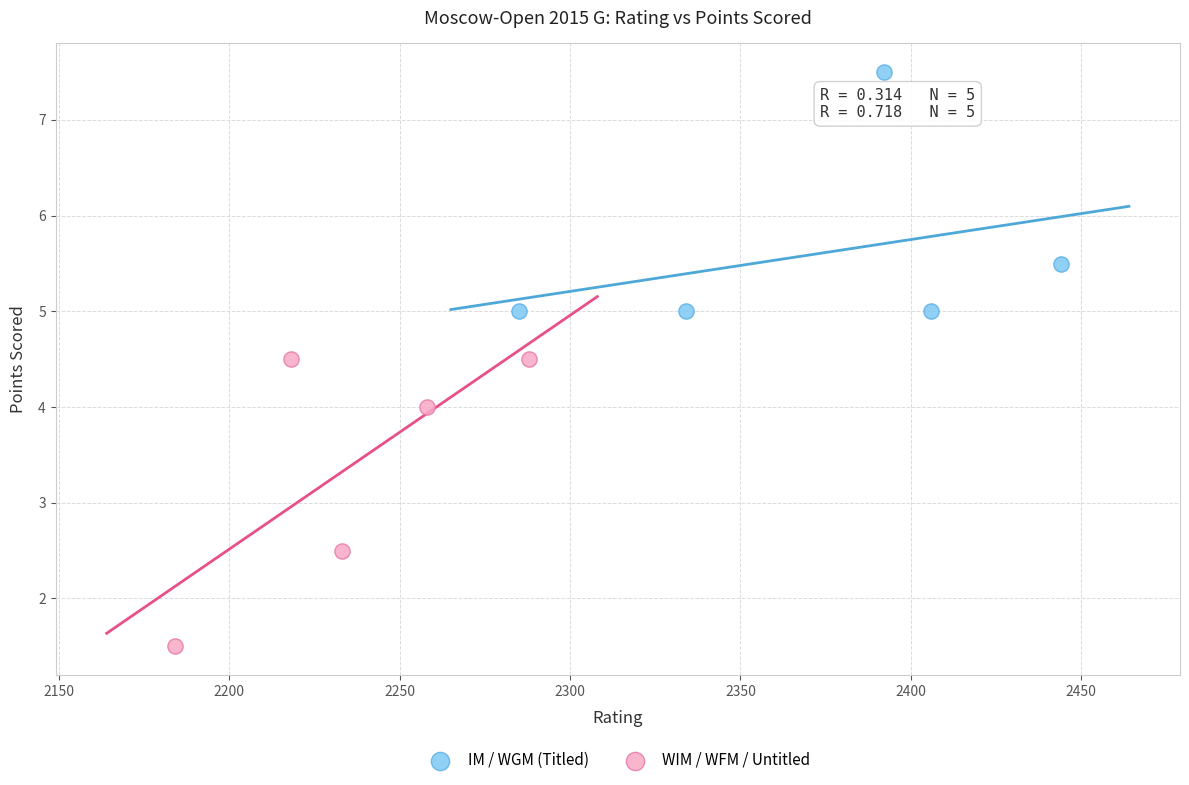

Which series reaches the maximum Y coordinate?

IM / WGM (Titled)